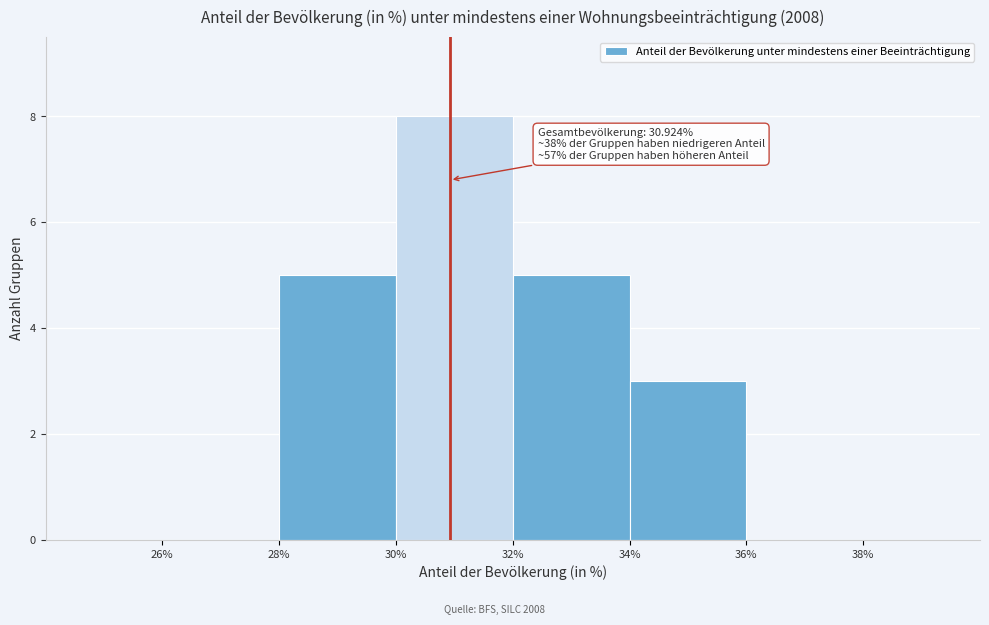

Which range on the x-axis has the tallest bar?

30% to 32%